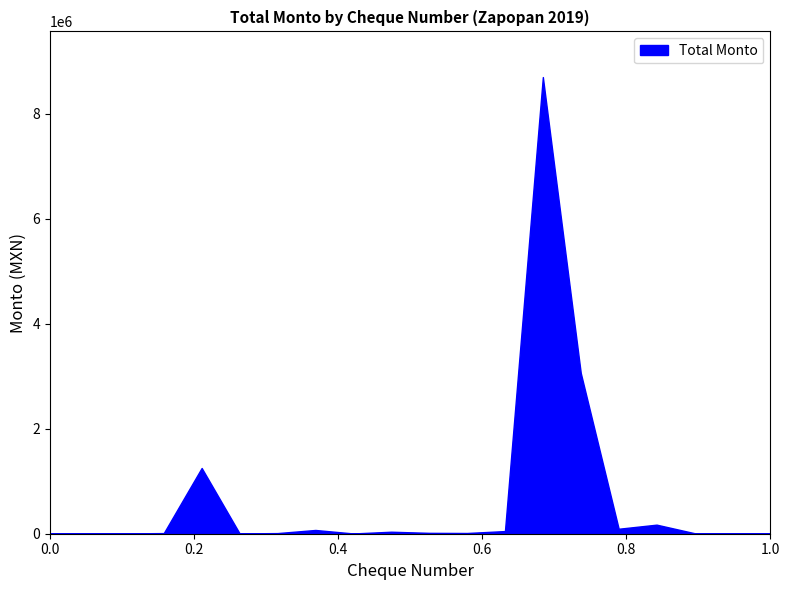

What is the average value?

676700.9